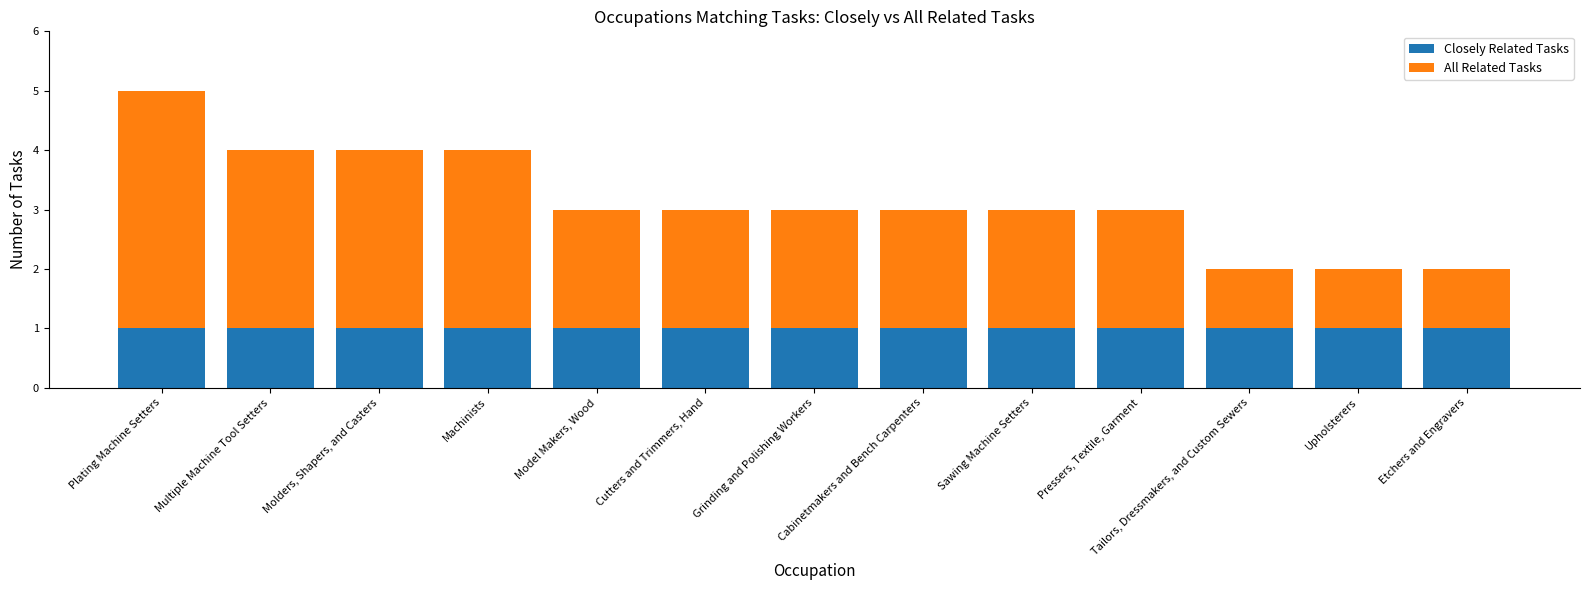

True or false: Closely Related Tasks has a value of 1 at Pressers, Textile, Garment.

True